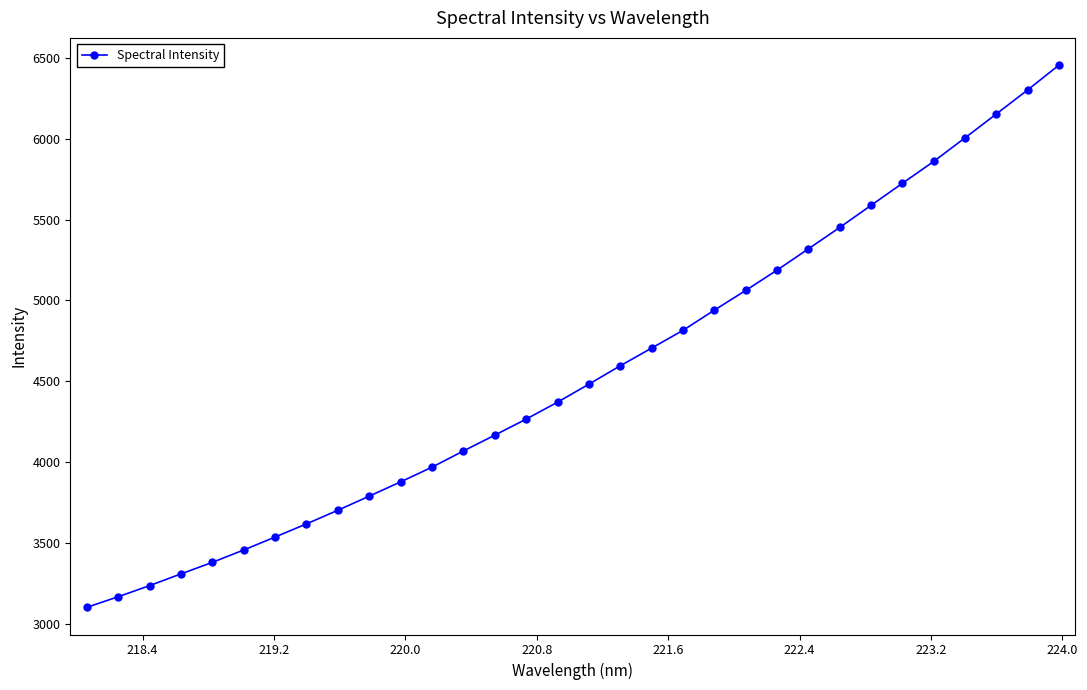

What is the average value?

4552.0